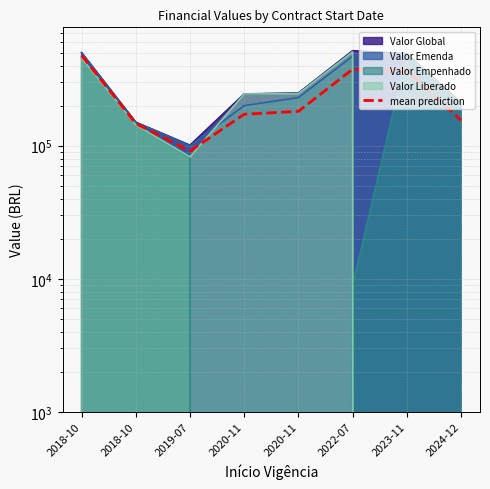

What is the change in value from 2020-11 to 2024-12?

-25917.2